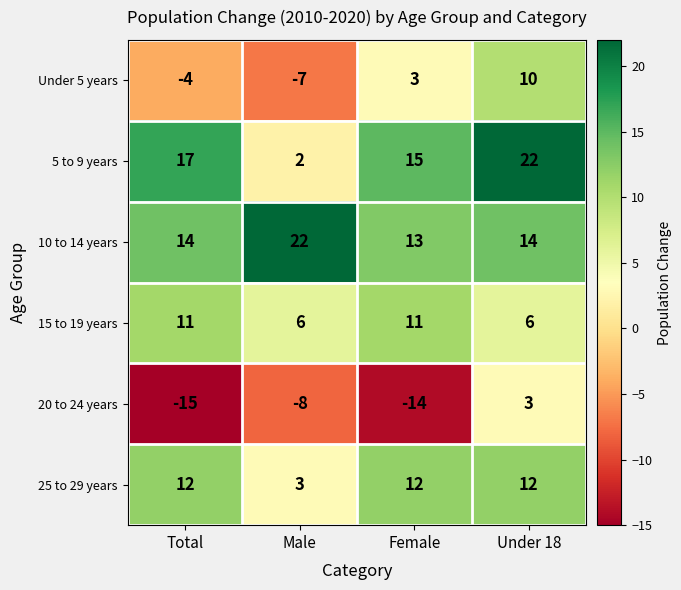

Which category has the highest value in the 20 to 24 years series?

Under 18